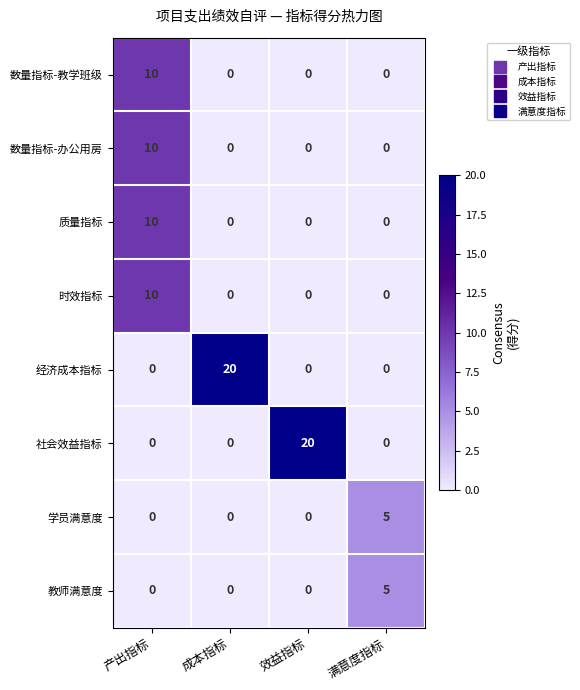

What value does the 社会效益指标 series have at 效益指标, to the nearest 5?

20